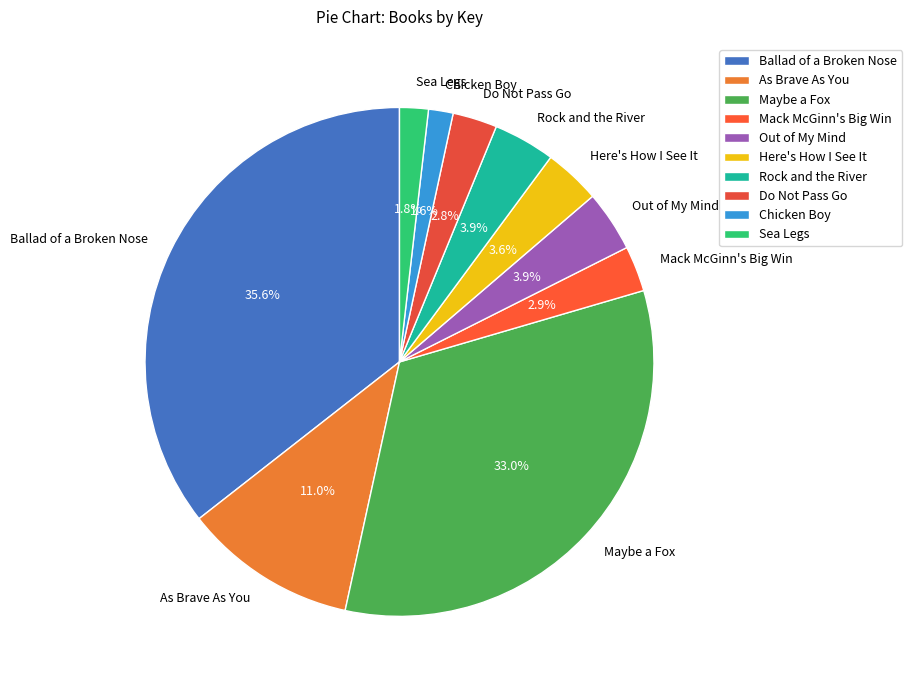

Count the number of slices in the pie.

10